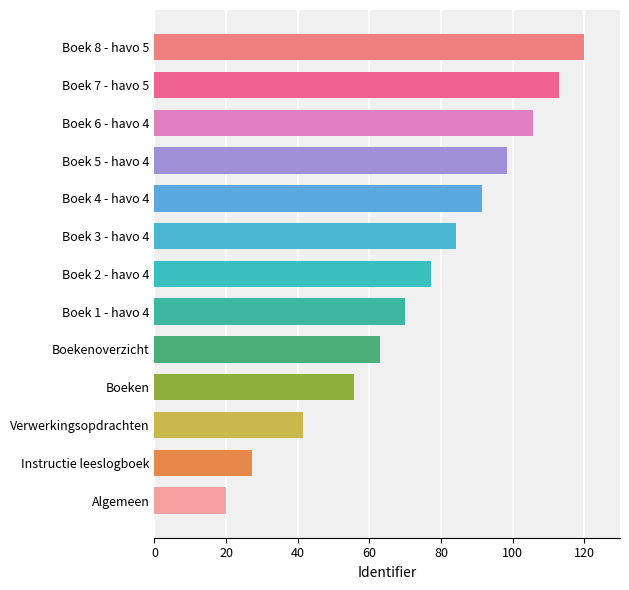

List the labels in order of value, largest first.

Boek 8 - havo 5, Boek 7 - havo 5, Boek 6 - havo 4, Boek 5 - havo 4, Boek 4 - havo 4, Boek 3 - havo 4, Boek 2 - havo 4, Boek 1 - havo 4, Boekenoverzicht, Boeken, Verwerkingsopdrachten, Instructie leeslogboek, Algemeen